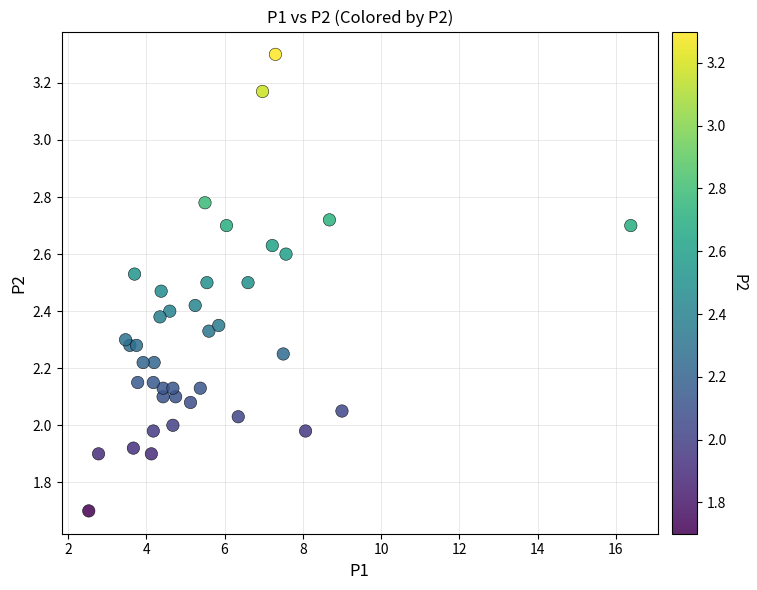

What is the range of X values (max minus min)?

13.8